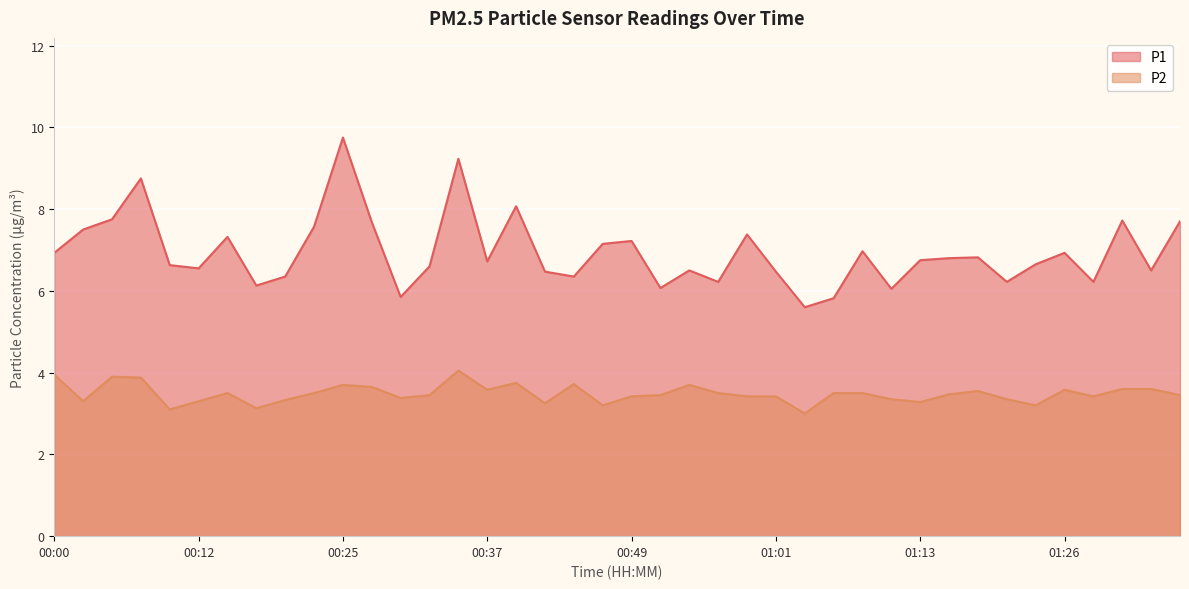

Is it true that P2 equals 3.9 at 00:05?

True